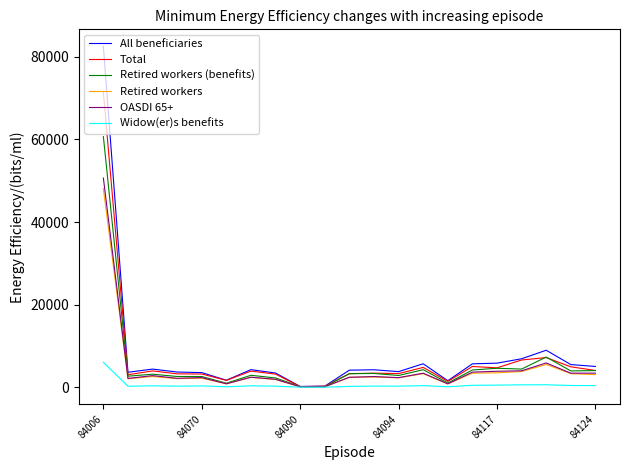

What is the maximum value shown in the chart?

82551